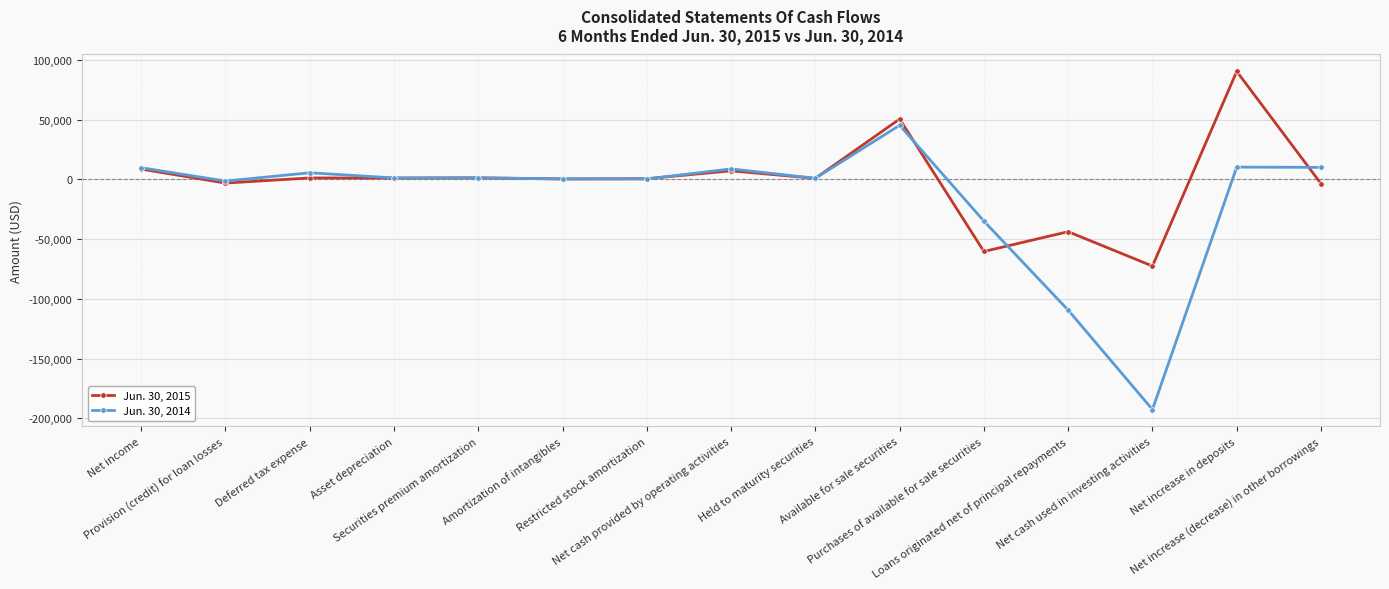

Which series has the widest spread of values?

Jun. 30, 2014